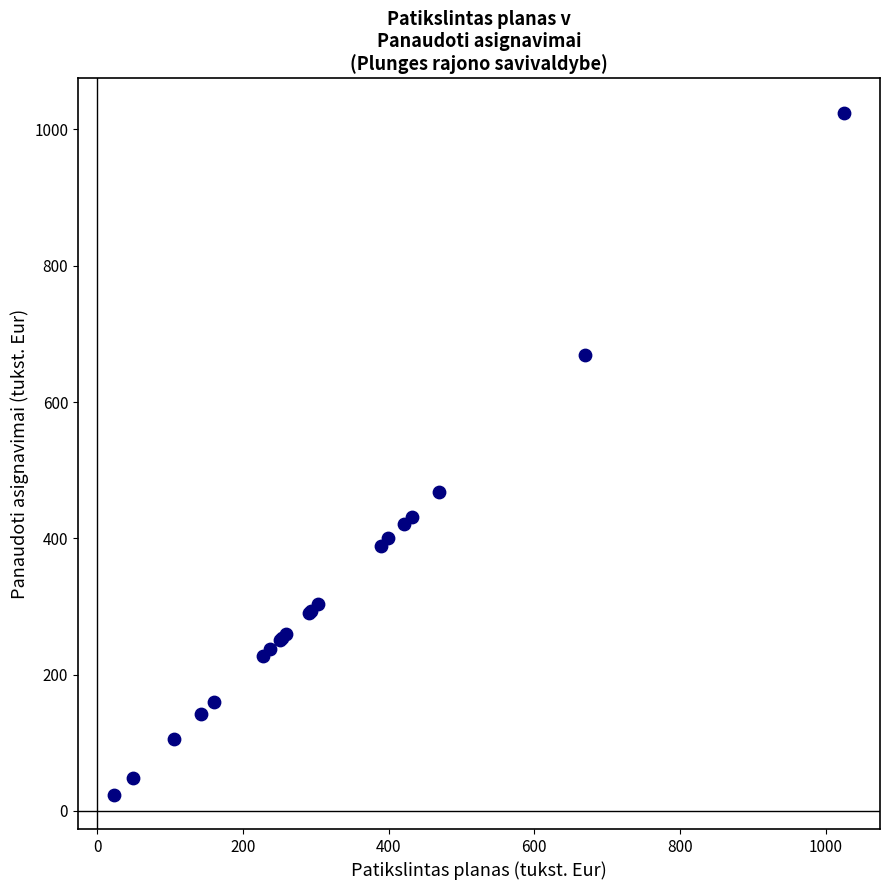

What Y value in the scatter plot is closest to 524?

468.6